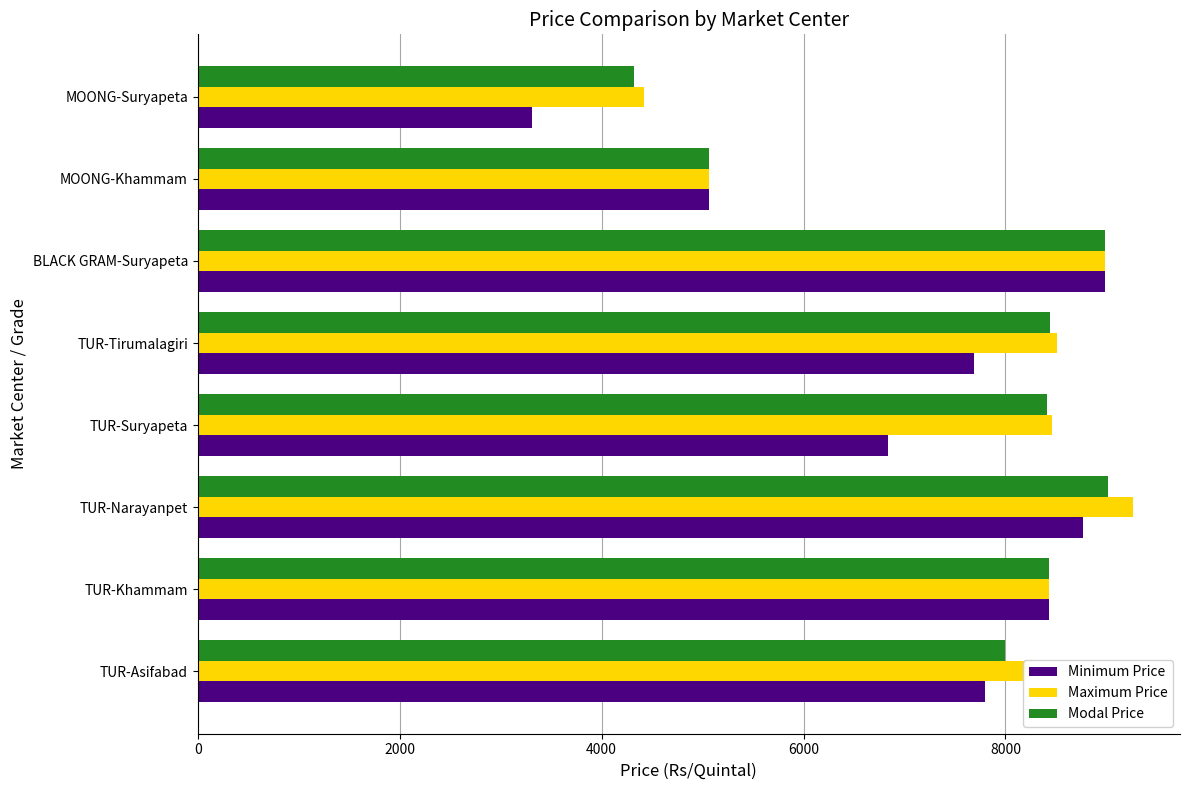

Is the value of Modal Price at TUR-Narayanpet greater than the value of Maximum Price at TUR-Asifabad?

Yes